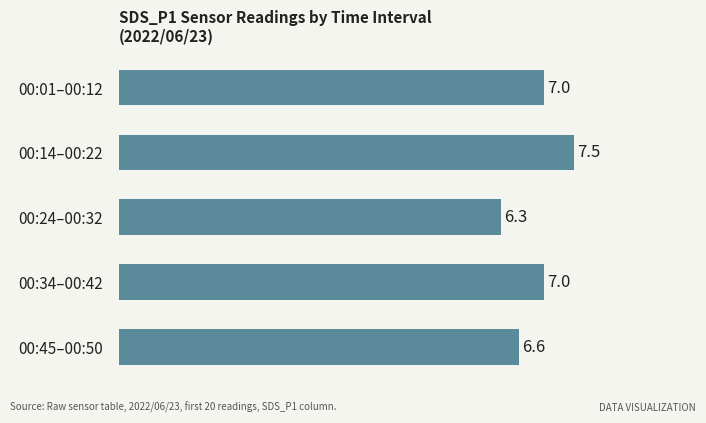

What is the difference between the maximum and minimum values?

1.2